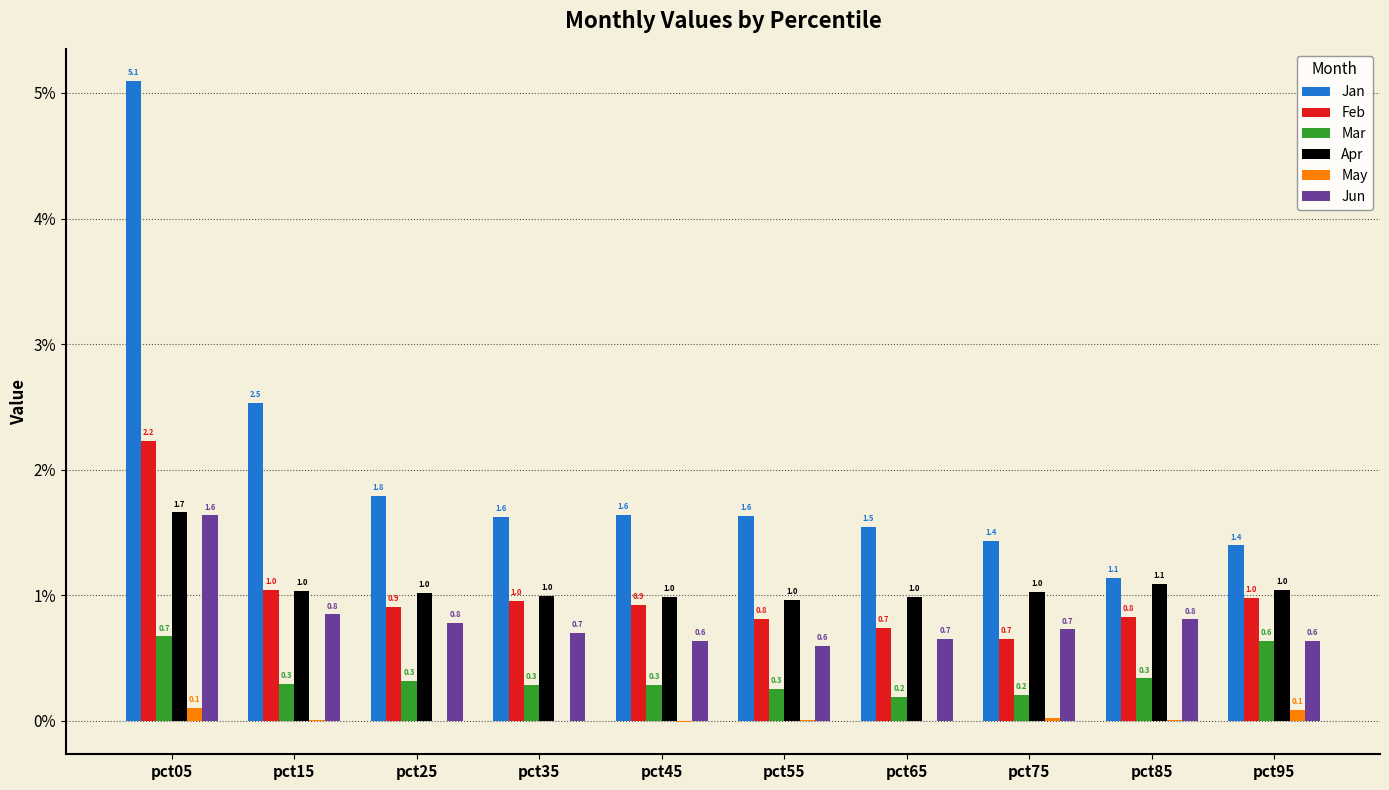

Which series has the largest total across all categories?

Jan